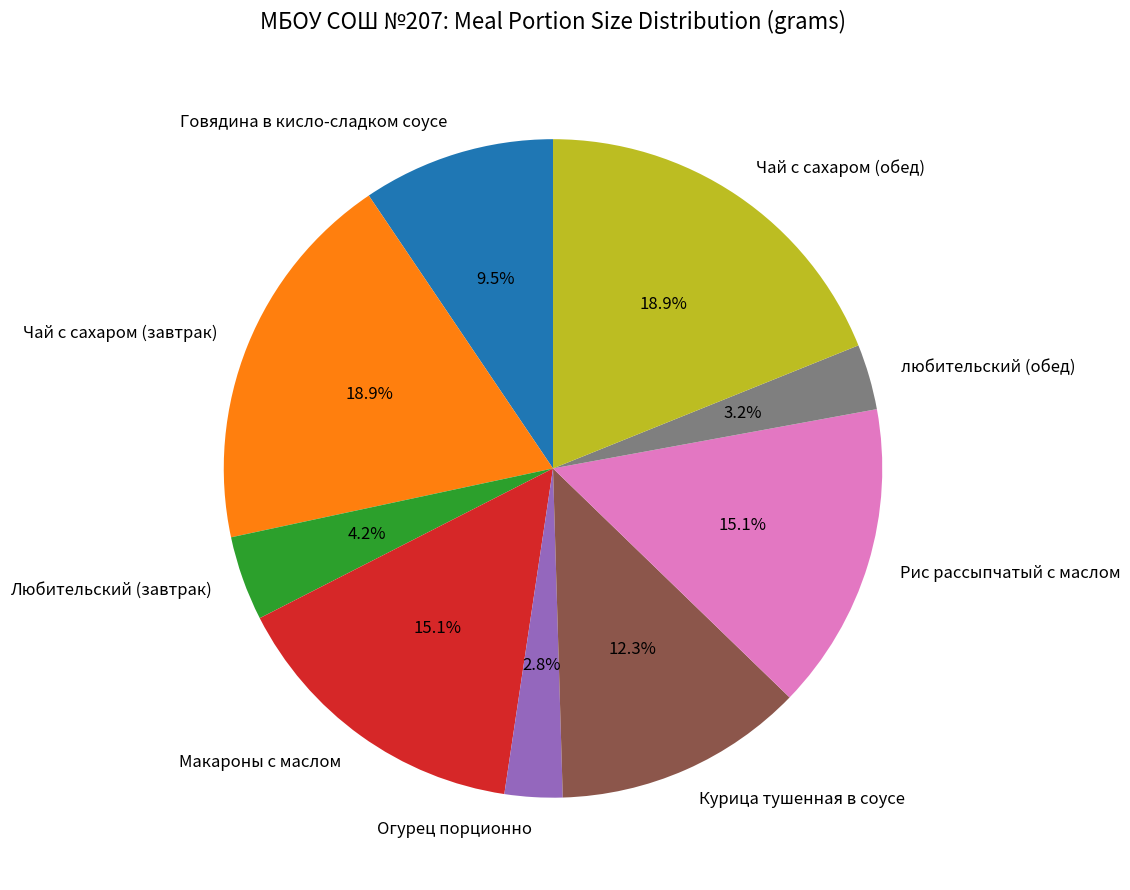

Between Чай с сахаром (завтрак) and Огурец порционно, which is larger?

Чай с сахаром (завтрак)